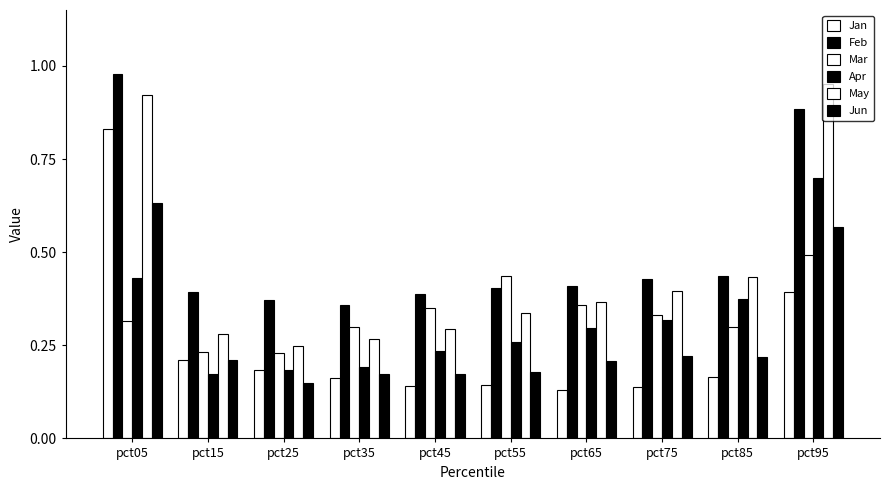

How many groups of bars are there?

10